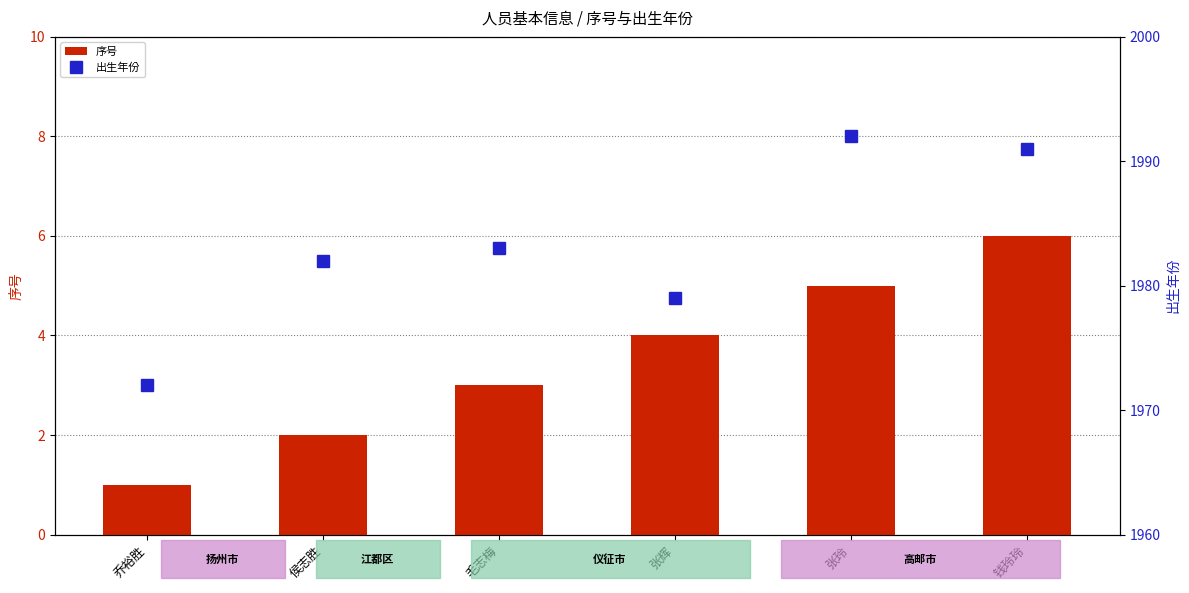

Reading left to right, list all the values displayed in this chart.

序号: 1	2	3	4	5	6
出生年份: 1972	1982	1983	1979	1992	1991